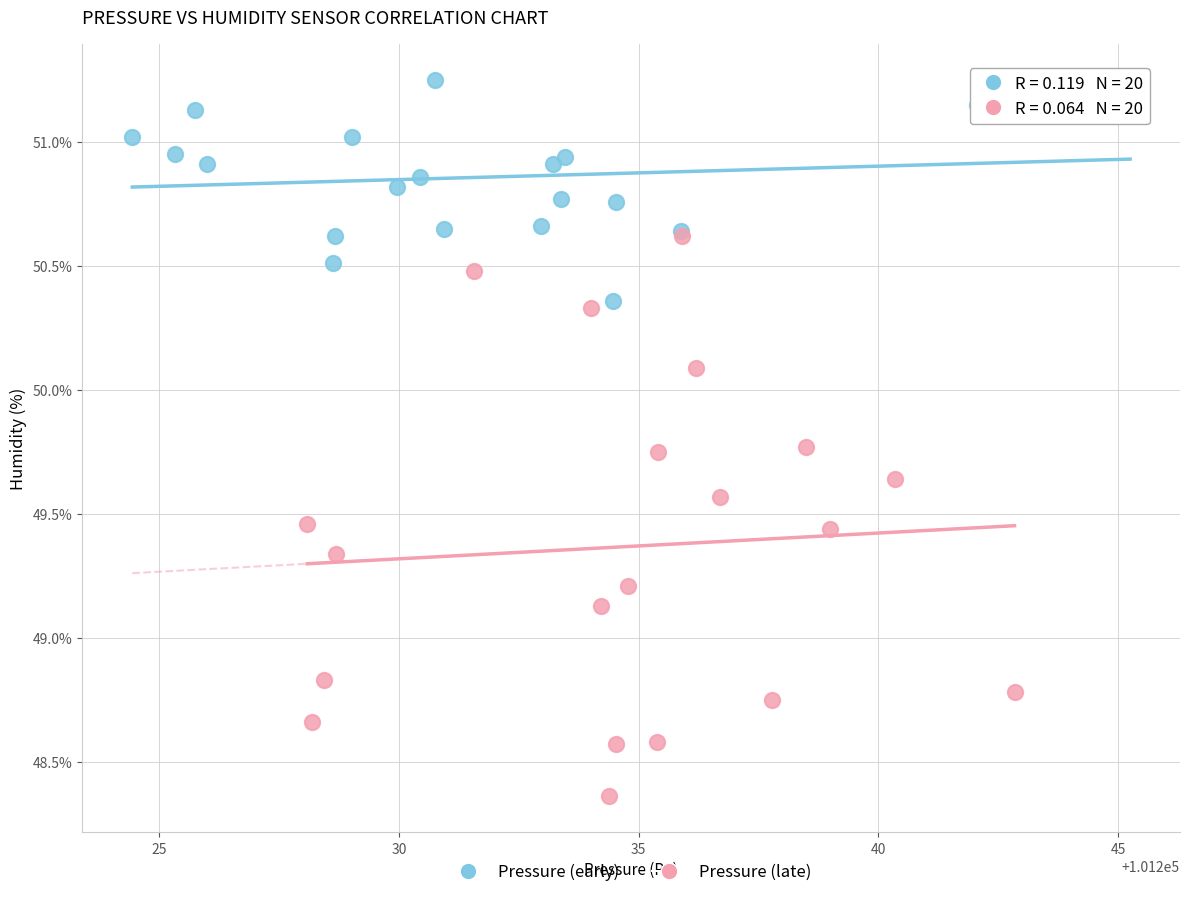

Which series has the largest Y range (max minus min)?

Pressure (late)